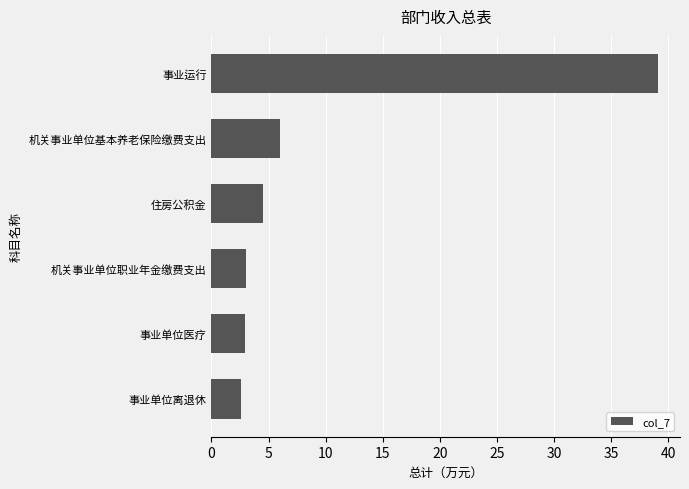

What is the difference between the maximum and minimum values?

36.5